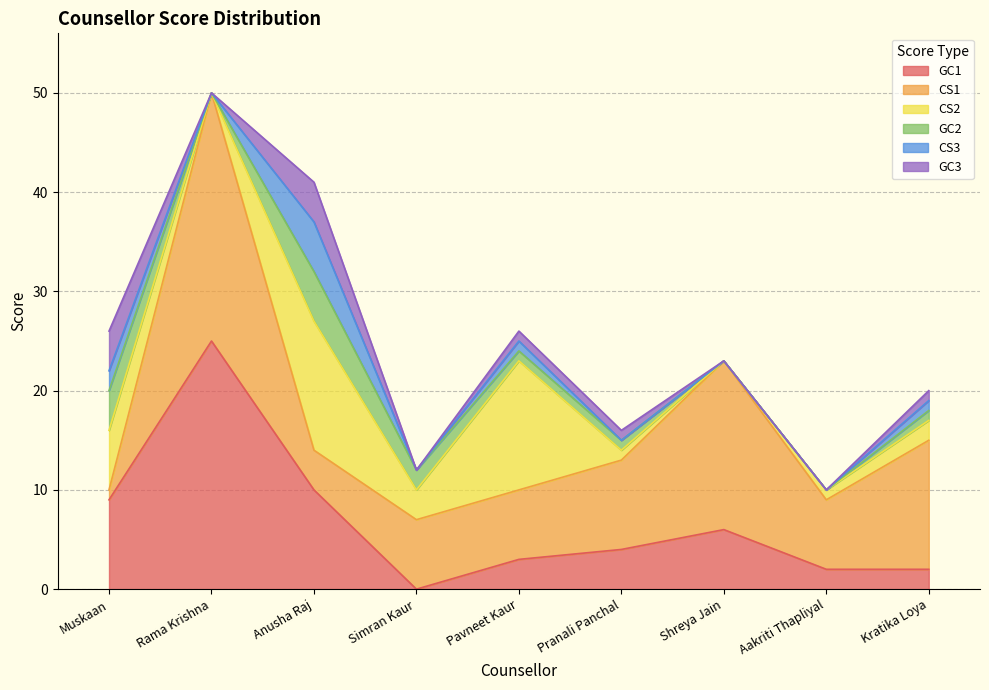

What is the sum of the CS1 values at Shreya Jain and Pranali Panchal?

26